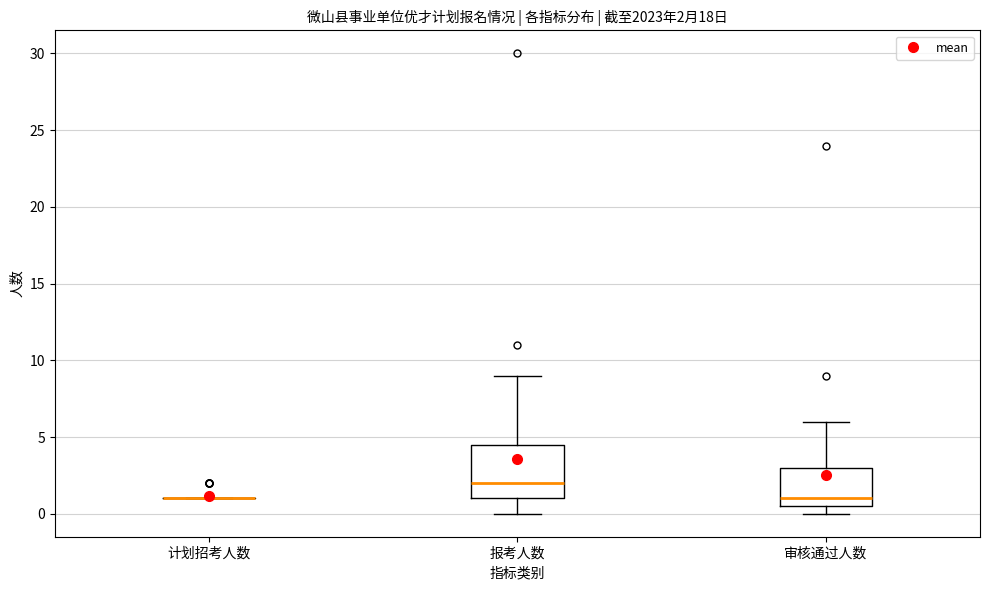

Comparing the boxes themselves (not the whiskers), which one is the tallest?

报考人数